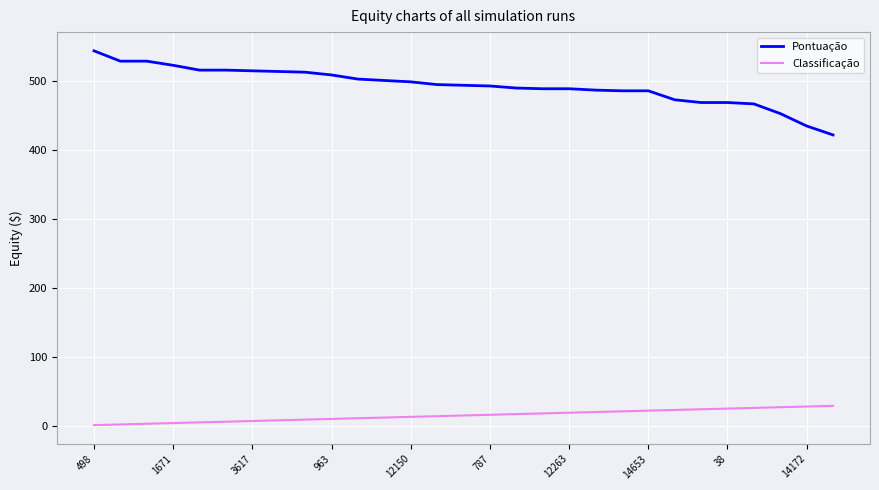

Which series has the widest spread of values?

Pontuação